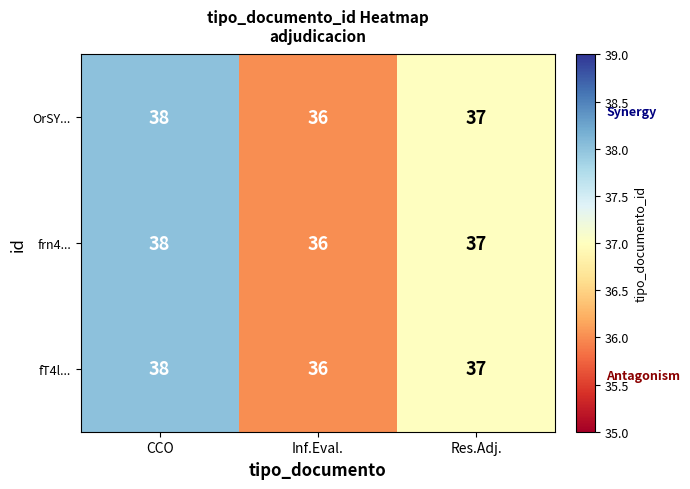

The value of fT4l... at Inf.Eval. is 60. True or false?

False